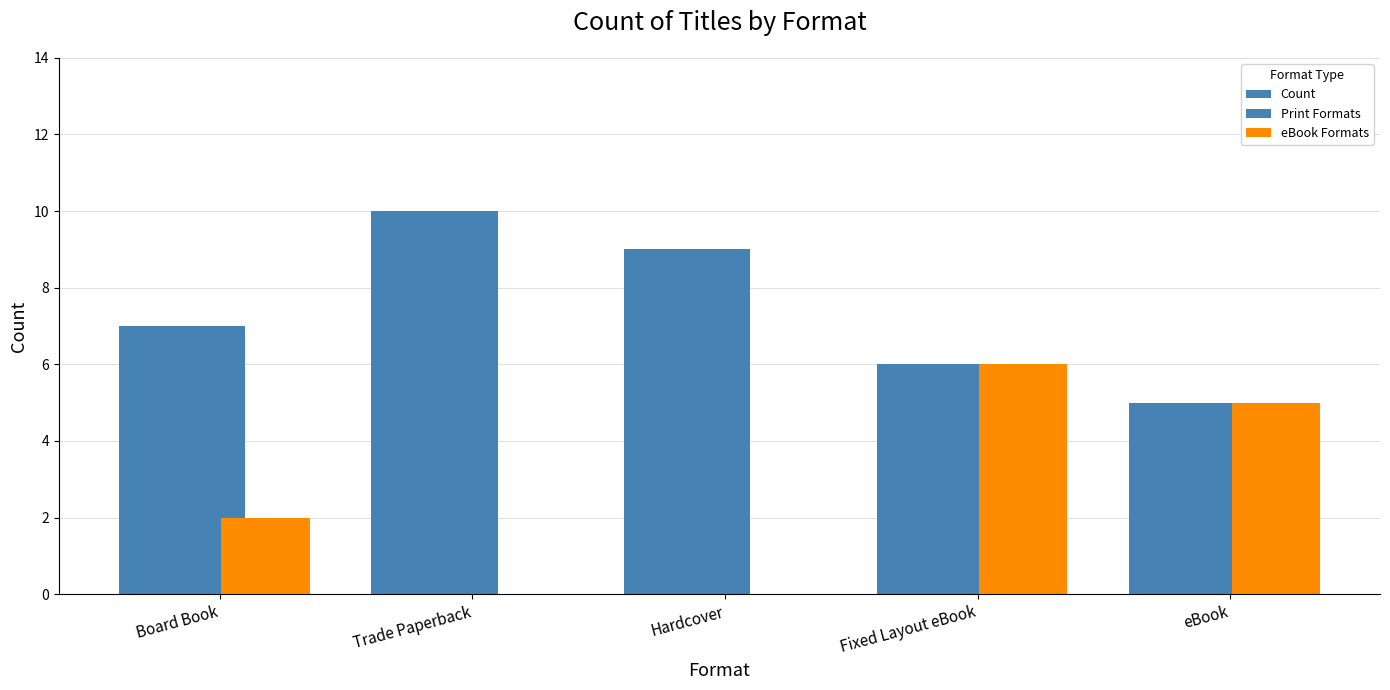

Are the bars horizontal?

No